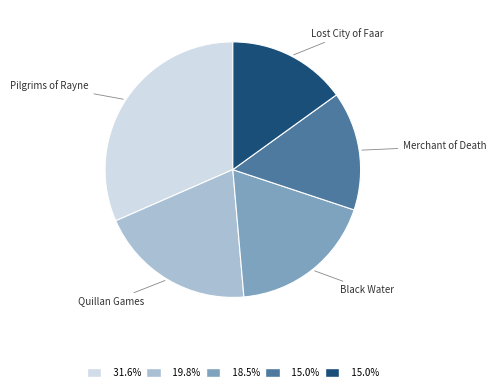

Is there a majority slice in this chart?

No